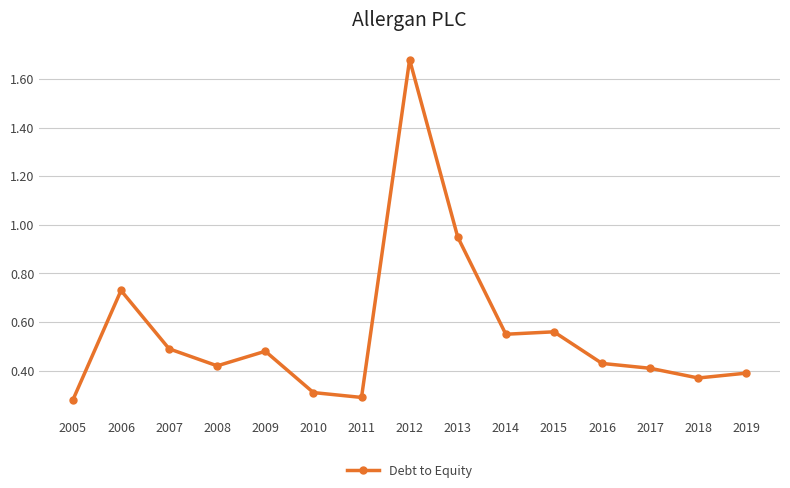

At which category does the chart reach its peak across all series?

2012